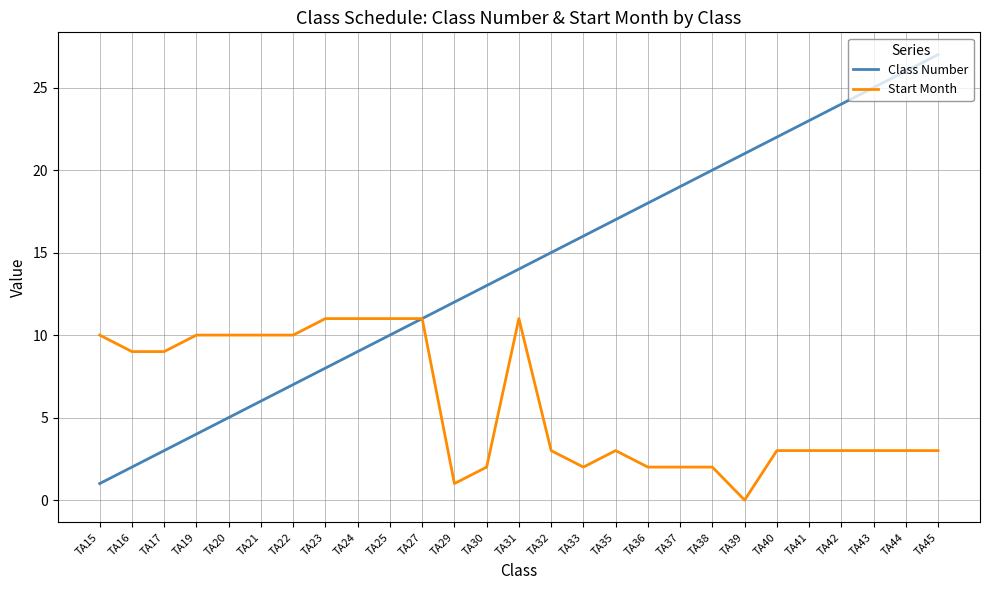

Rank the series at TA21 from highest to lowest value.

Start Month, Class Number